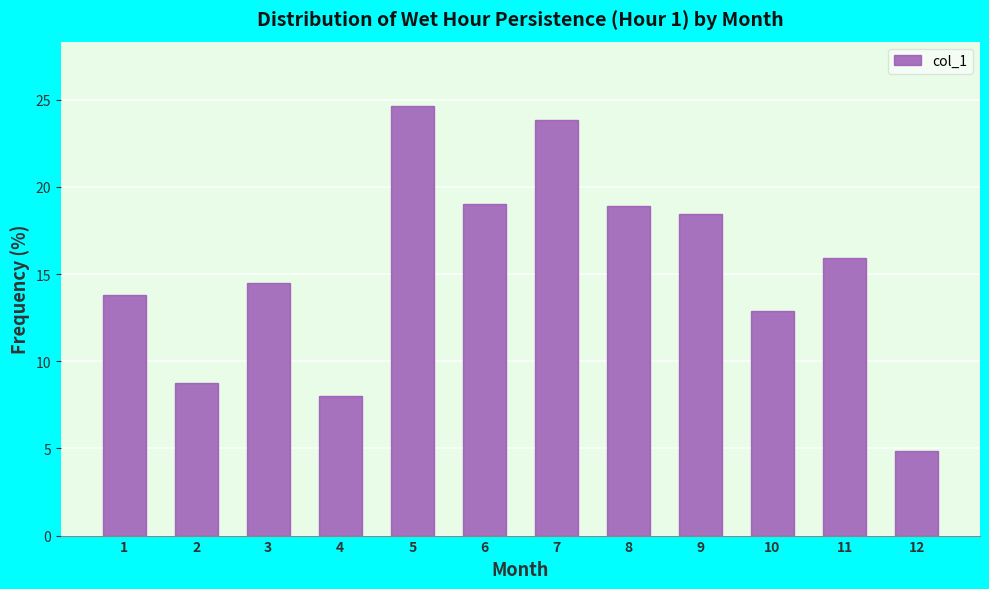

The value at 9 is 12.5. True or false?

False